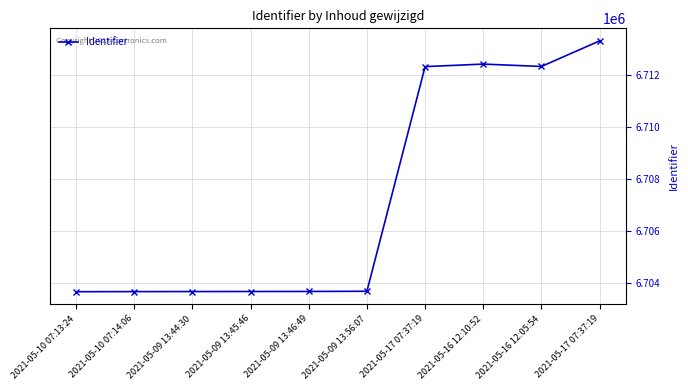

What is the label of the 6th point from the right?

2021-05-09 13:46:49